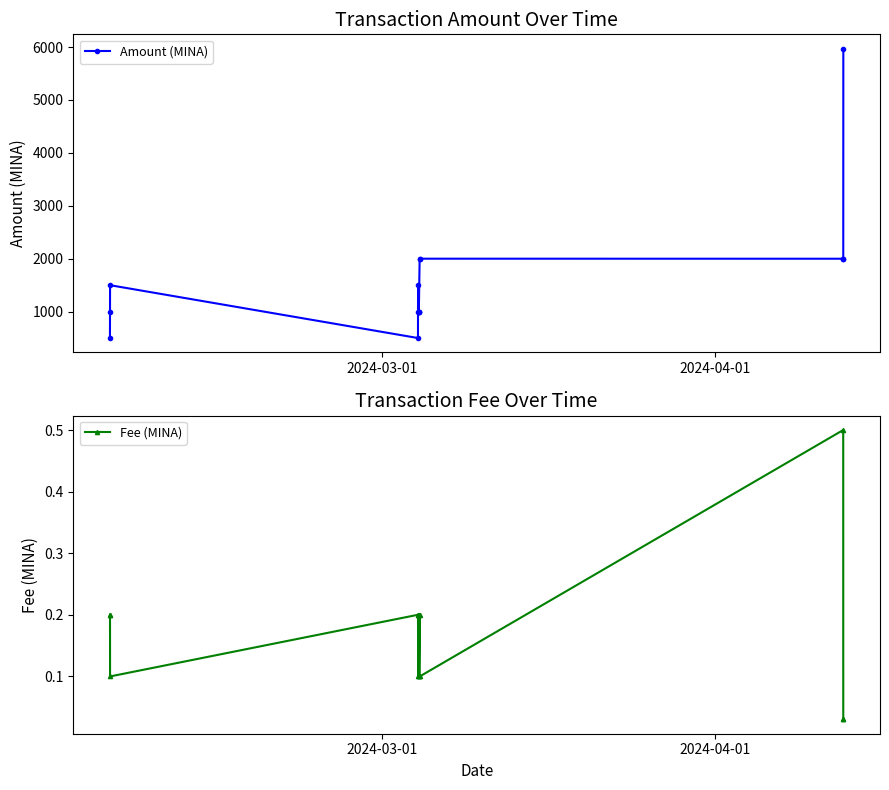

How many data points in Amount (MINA) are less than 1498?

7